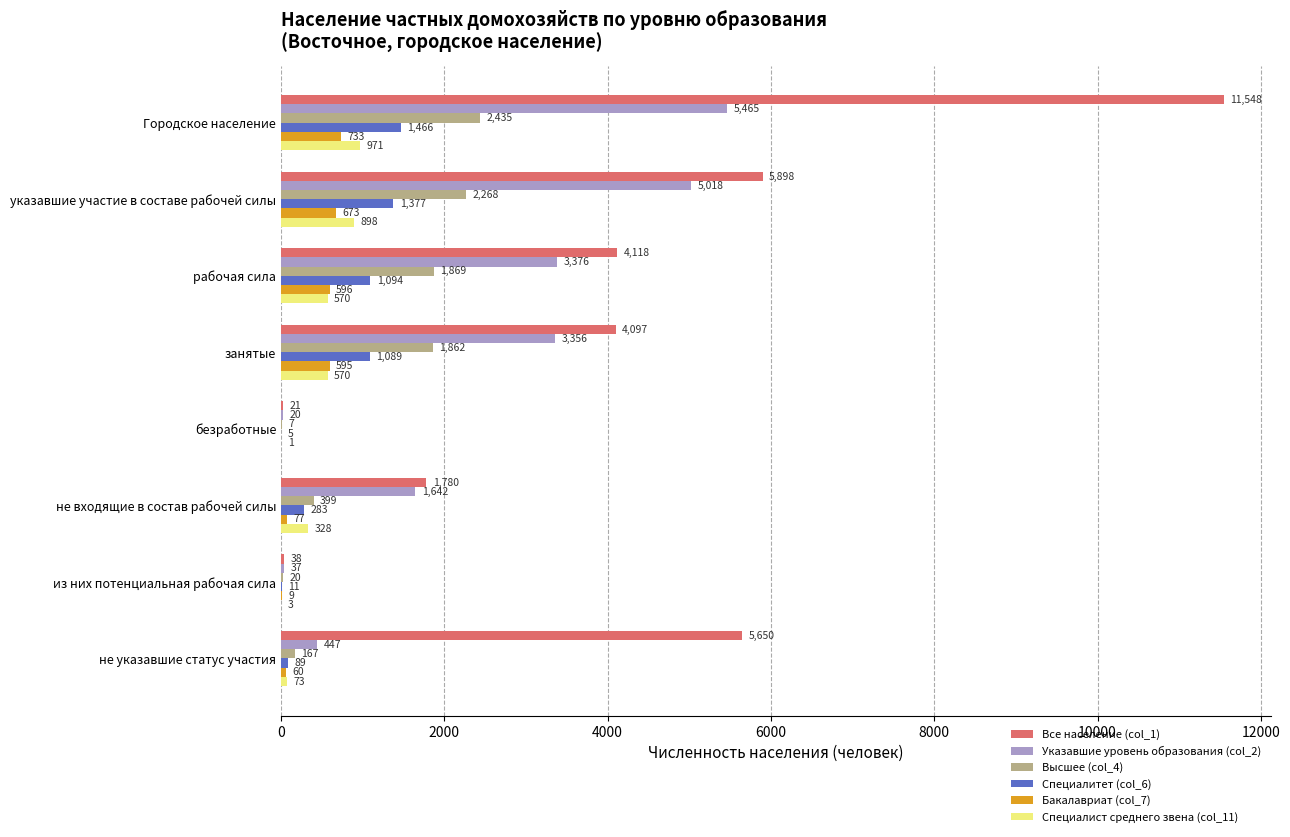

How many data points does each series have?

8